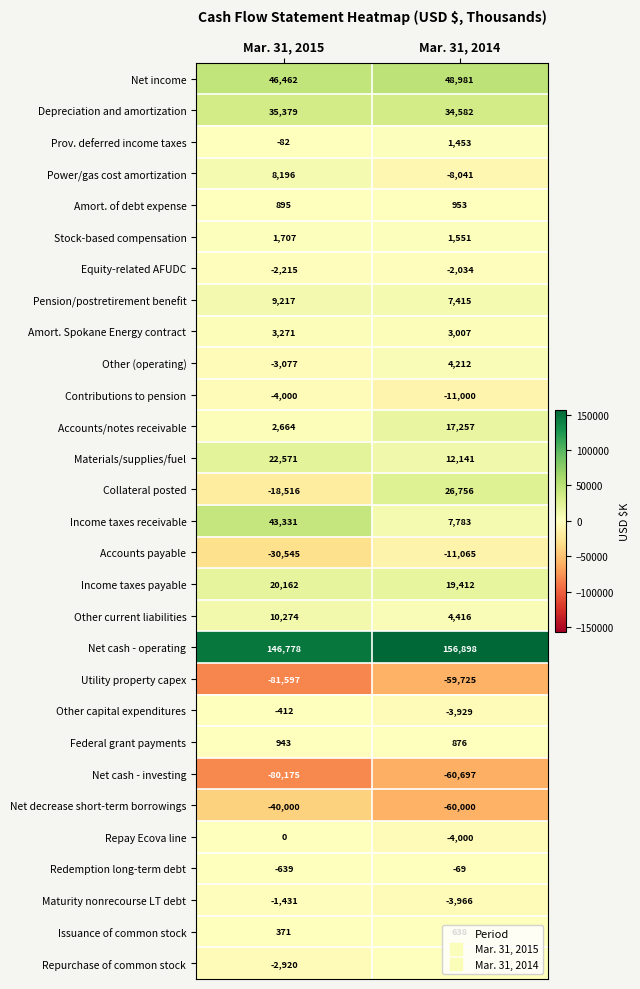

At how many categories does at least one series exceed 82778?

2